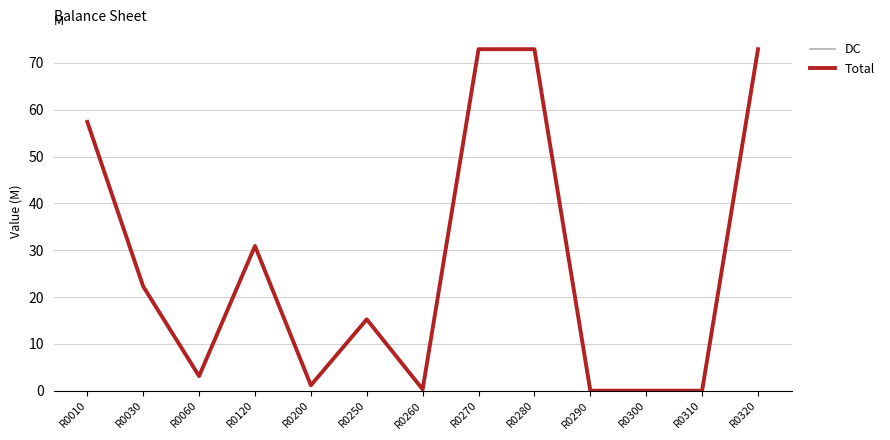

Is this an area chart (filled region under the line)?

No